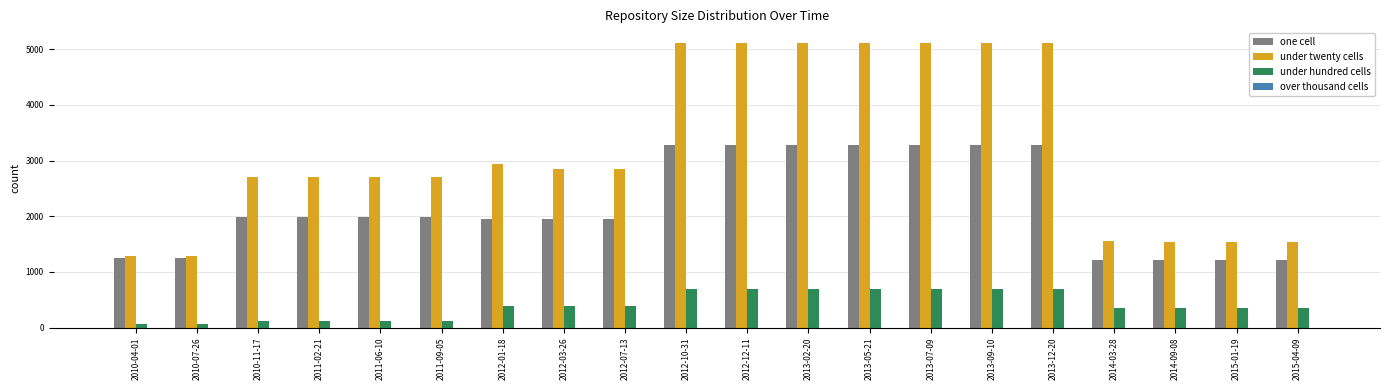

What is the greatest value displayed?

5118